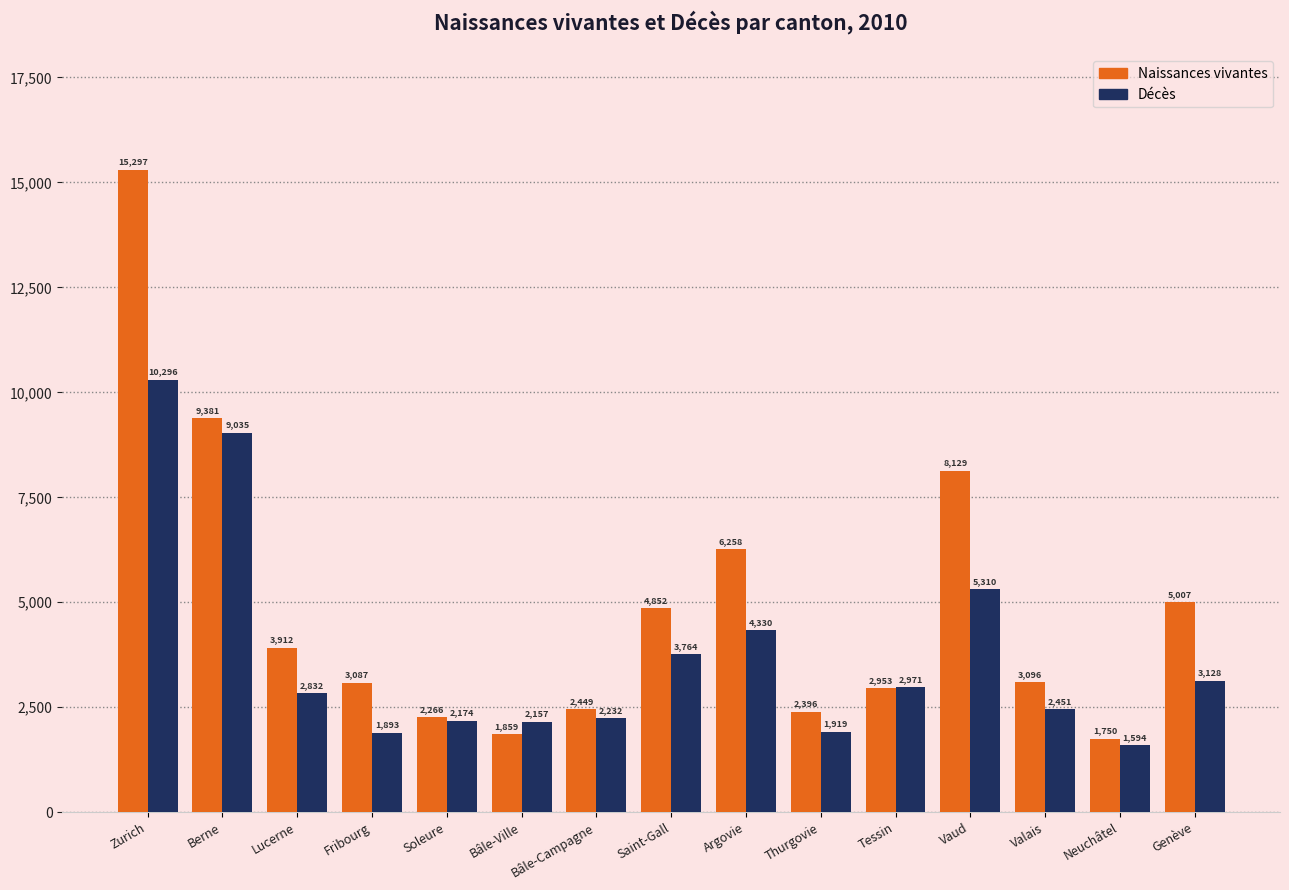

How many groups of bars are there?

15